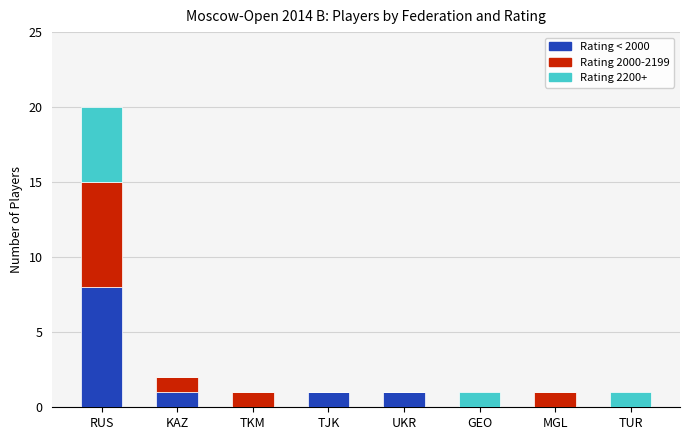

Count the Rating < 2000 values in the range 0 to 1.

7